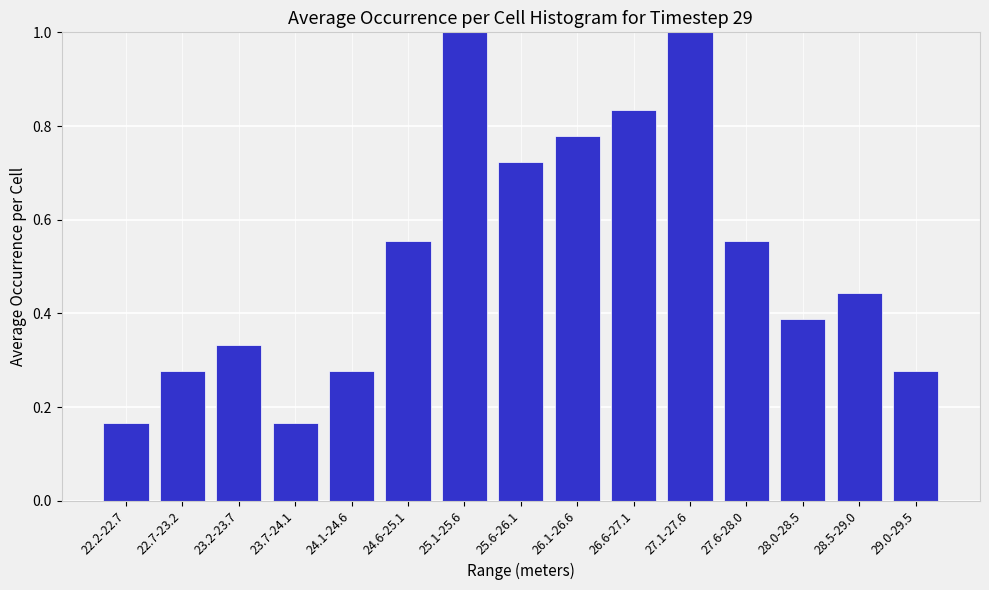

Is it true that the value at 25.1-25.6 is 1.0?

True